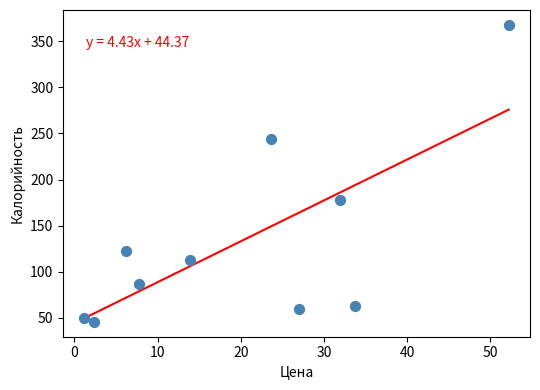

What Y value in the scatter plot is closest to 206?

178.0